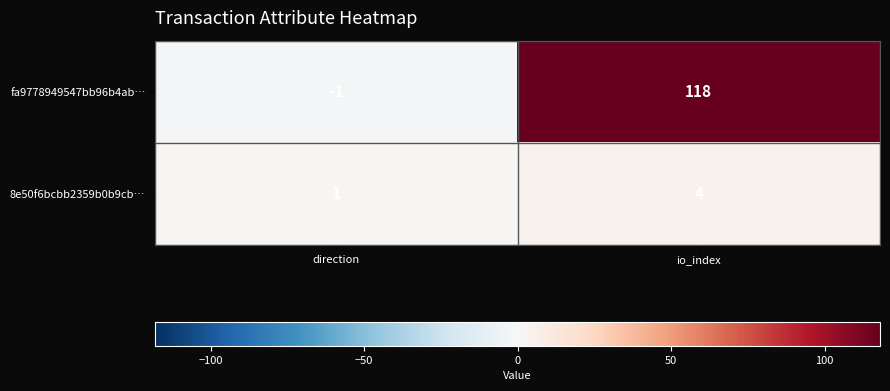

What is the smallest value displayed?

-1